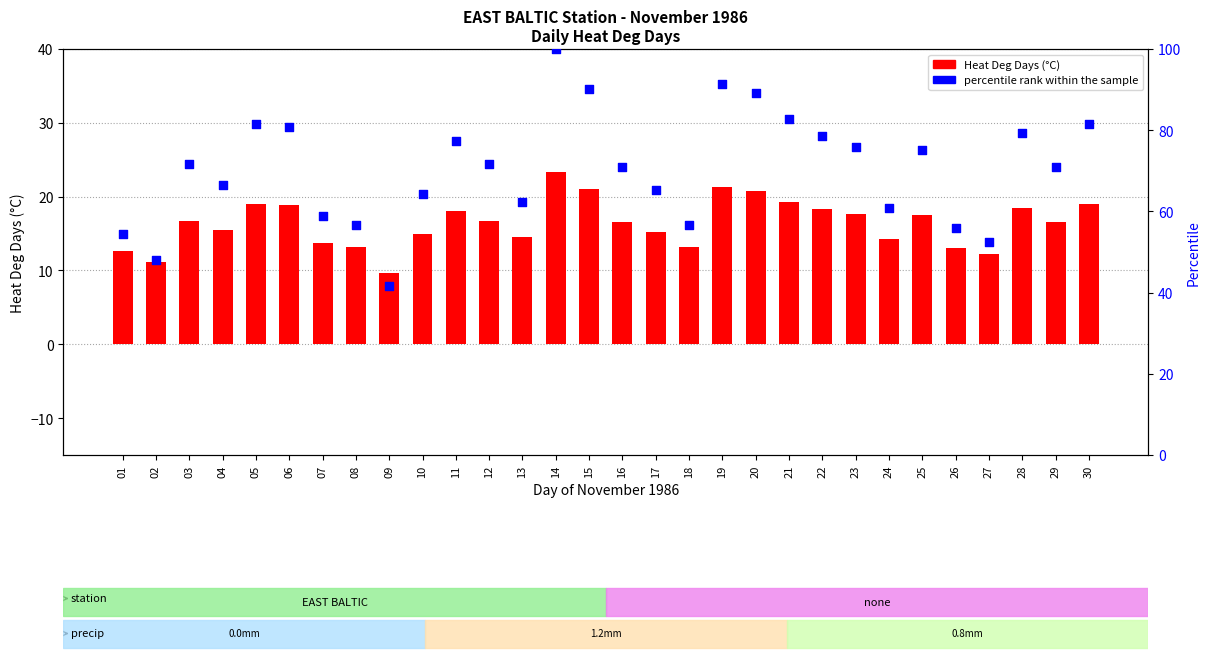

Which series contains the highest Y value?

percentile rank within the sample